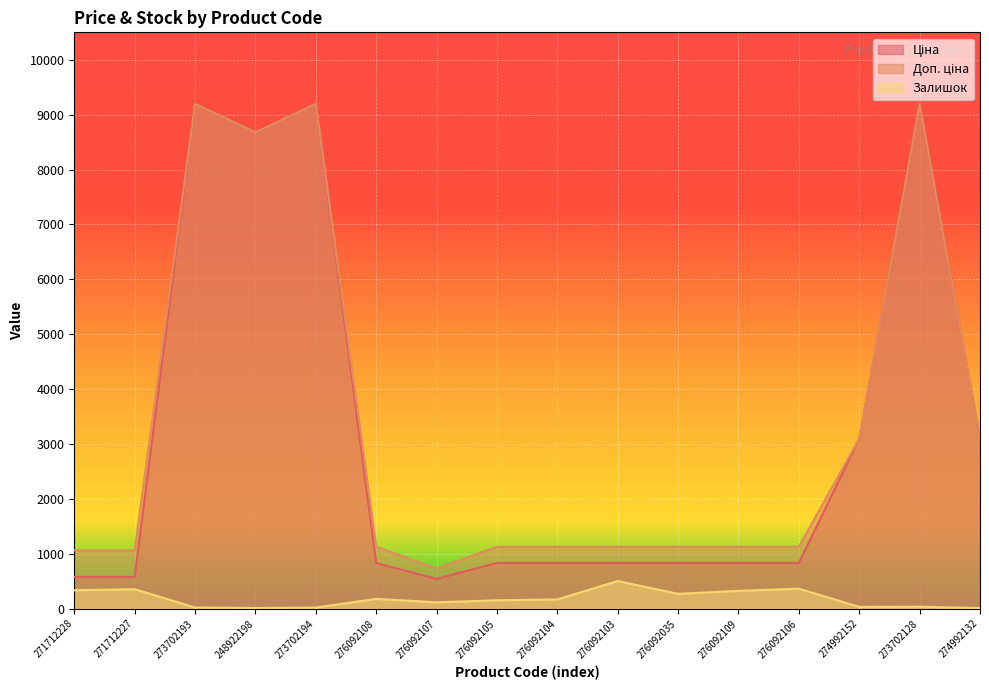

How many interior local valleys does the Ціна series have?

2